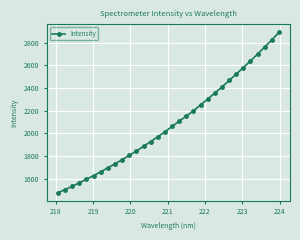

What is the average value?

2089.0